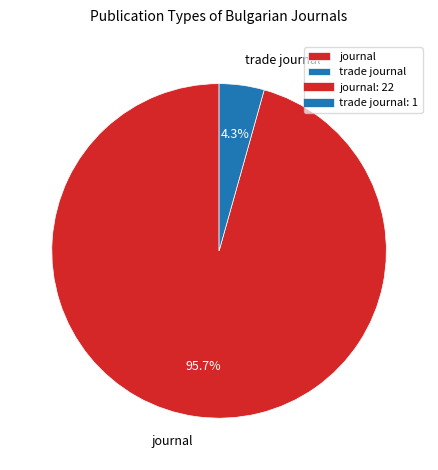

To the nearest percent, what is the difference between the trade journal and journal slice percentages?

91%